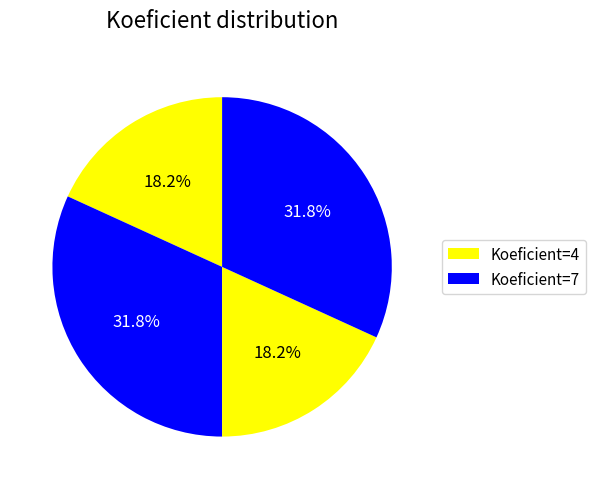

Count the number of slices in the pie.

4